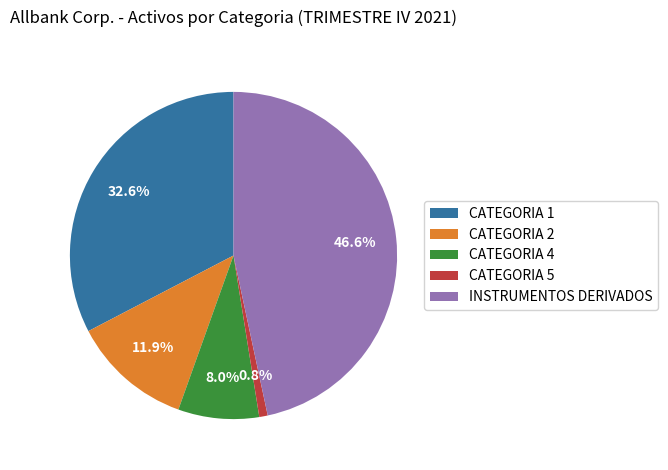

What percentage is NOT represented by CATEGORIA 2?

88.1%